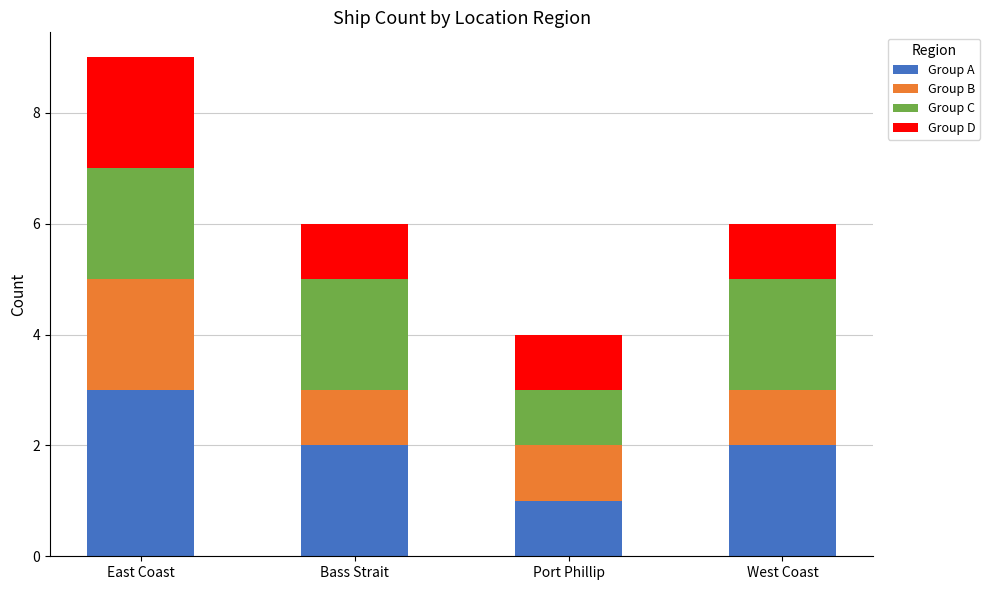

What is the maximum value for Group A?

3